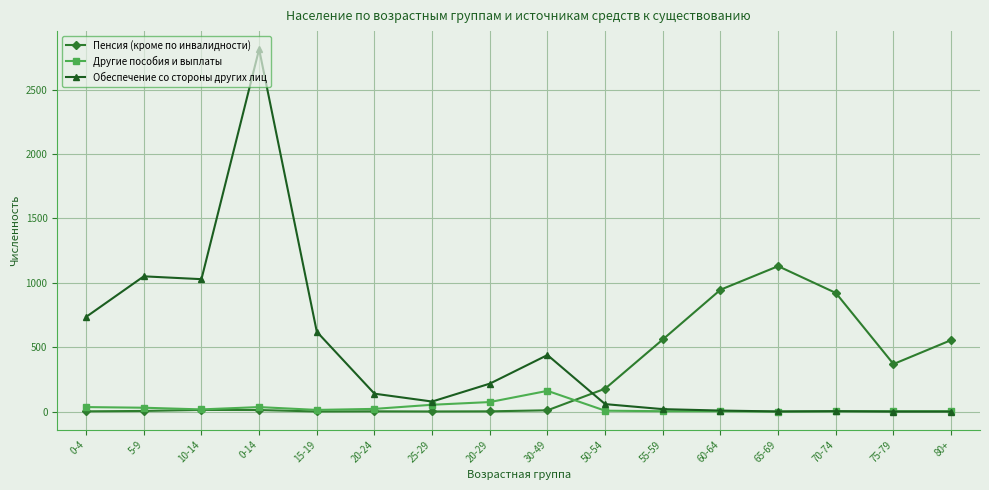

True or false: Другие пособия и выплаты has a value of 0 at 65-69.

True